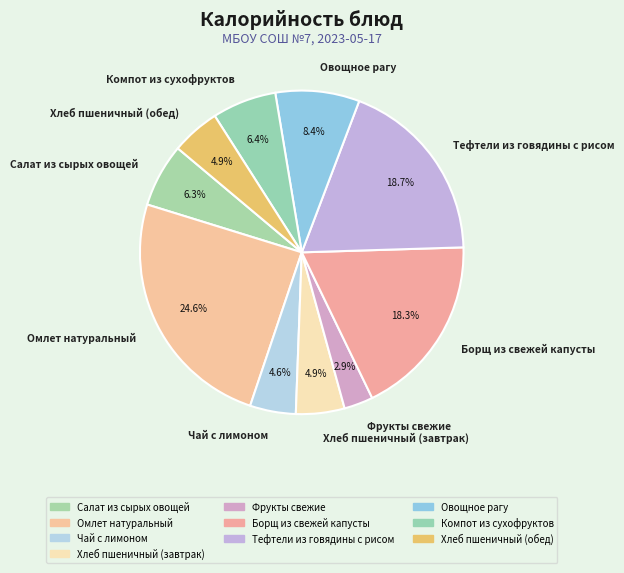

How many segments does this pie chart have?

10